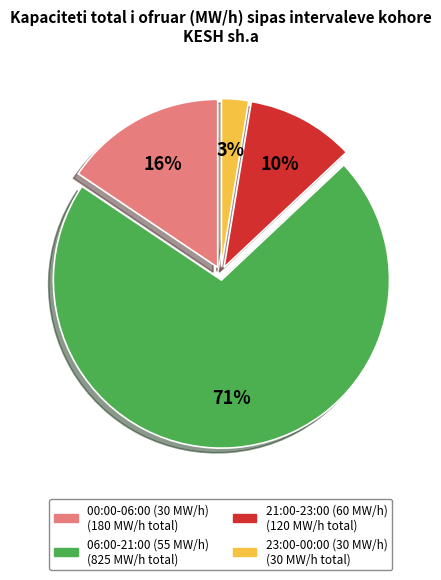

To the nearest percent, what is the average slice percentage?

25%